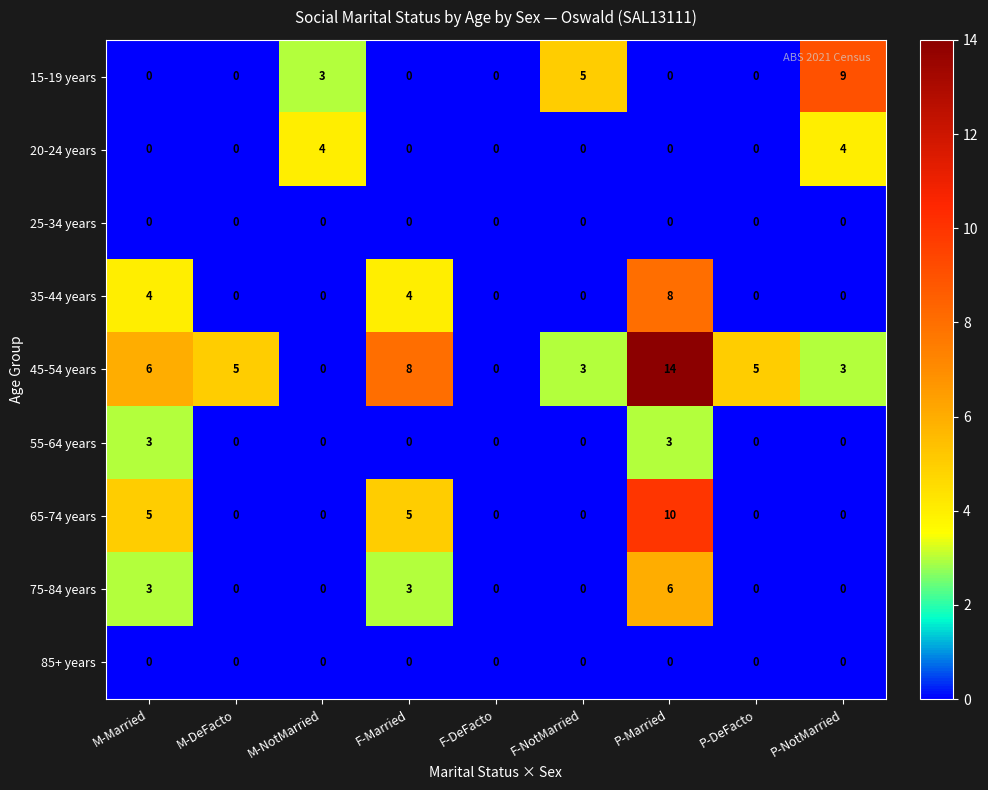

Which series has the widest spread of values?

45-54 years